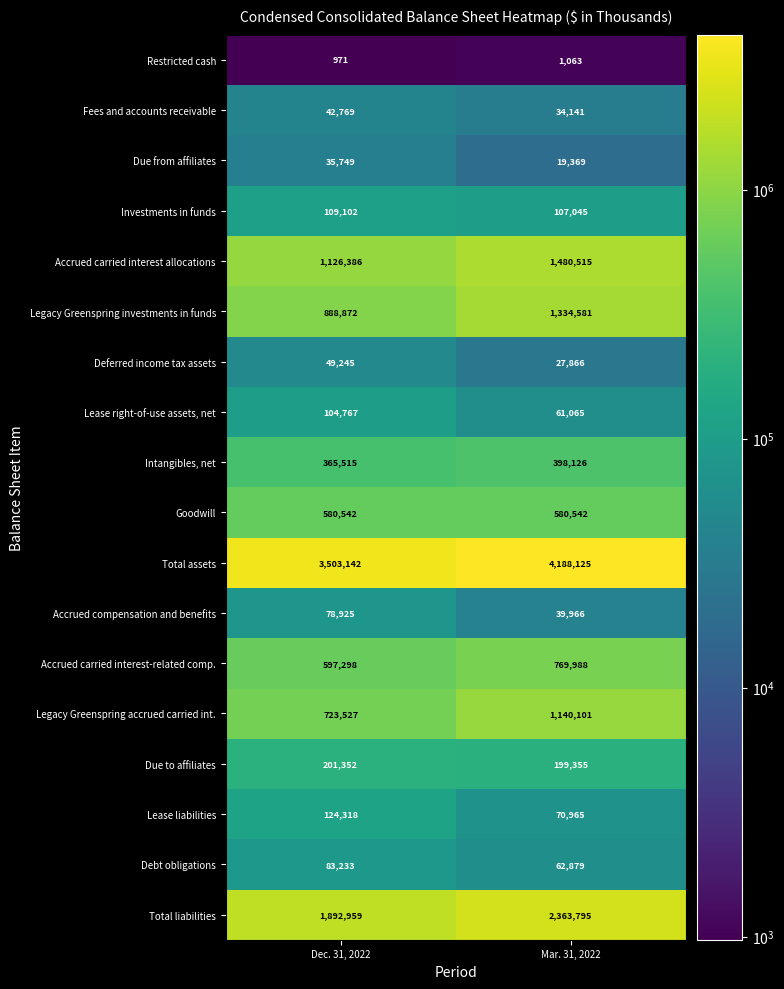

Is it true that Deferred income tax assets equals 77841 at Dec. 31, 2022?

False